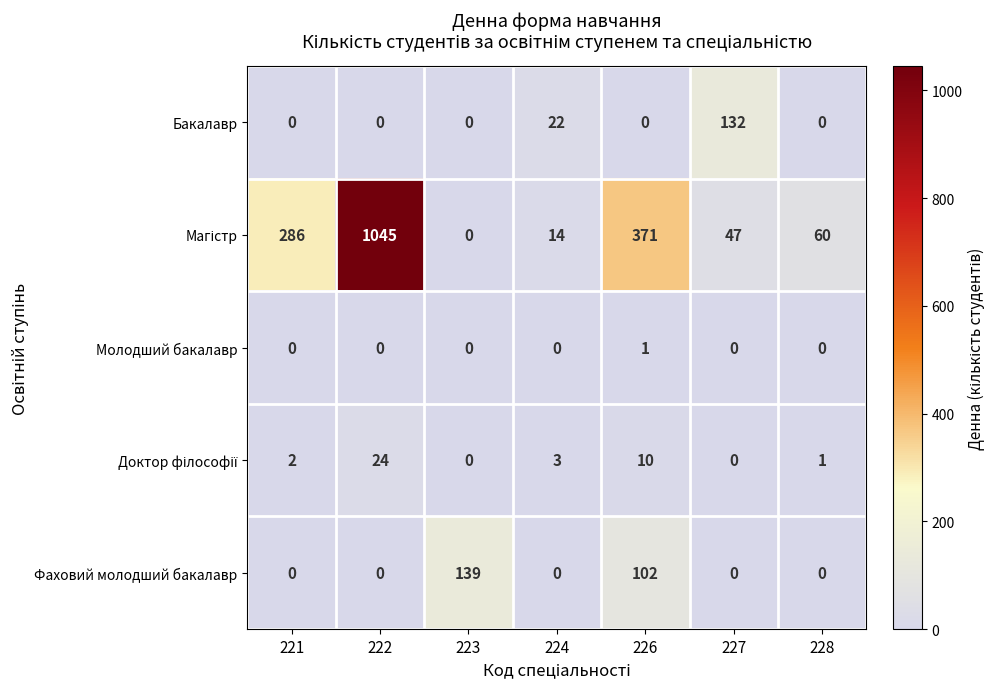

What is the total value across all series at 223?

139